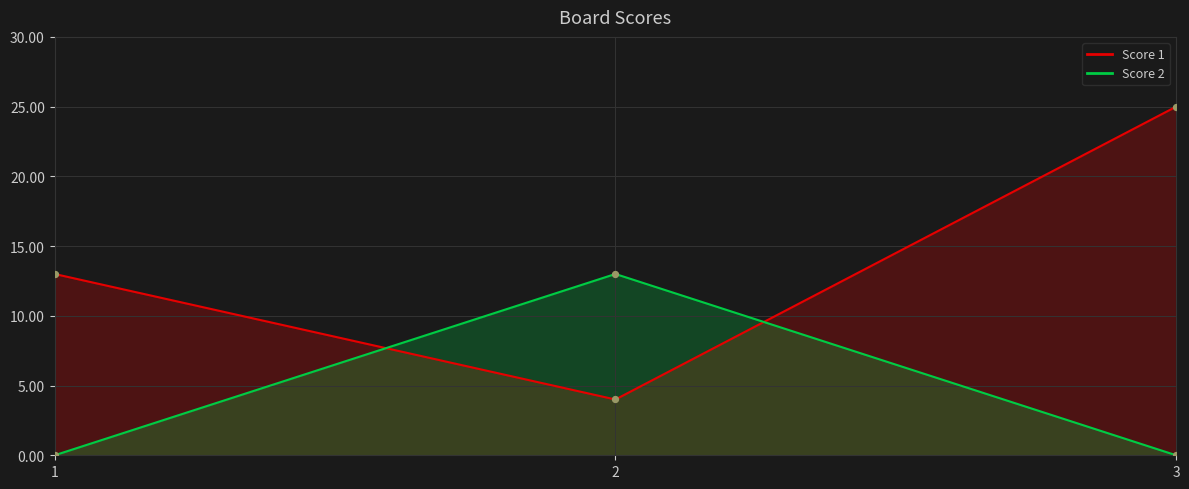

At how many categories does at least one series exceed 3?

3